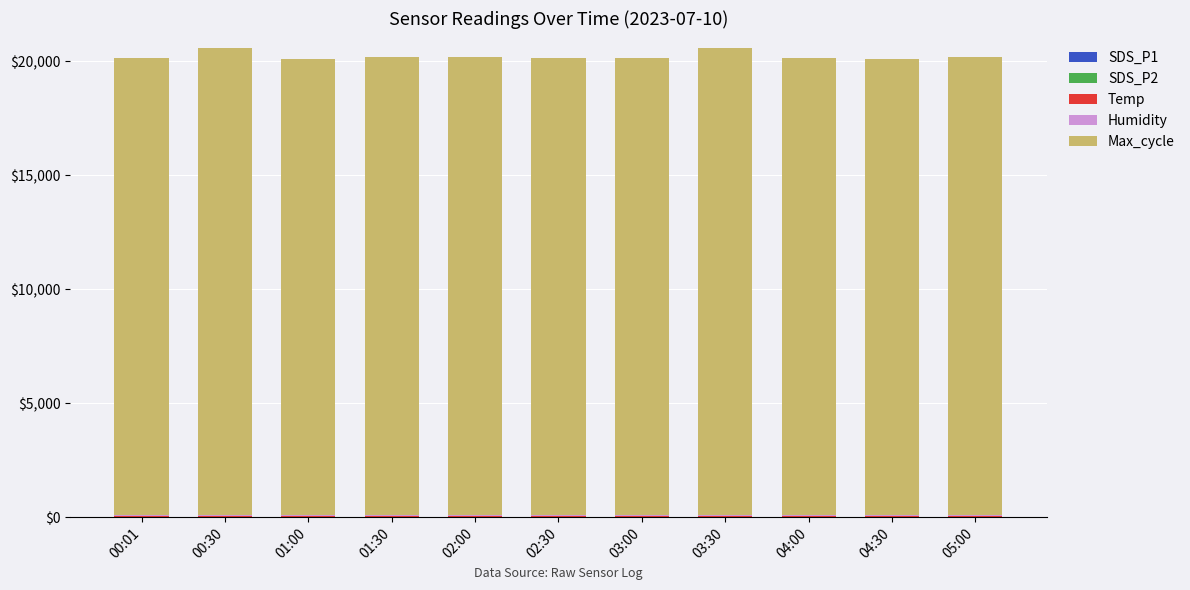

Are the bars grouped side by side (vs. stacked)?

No